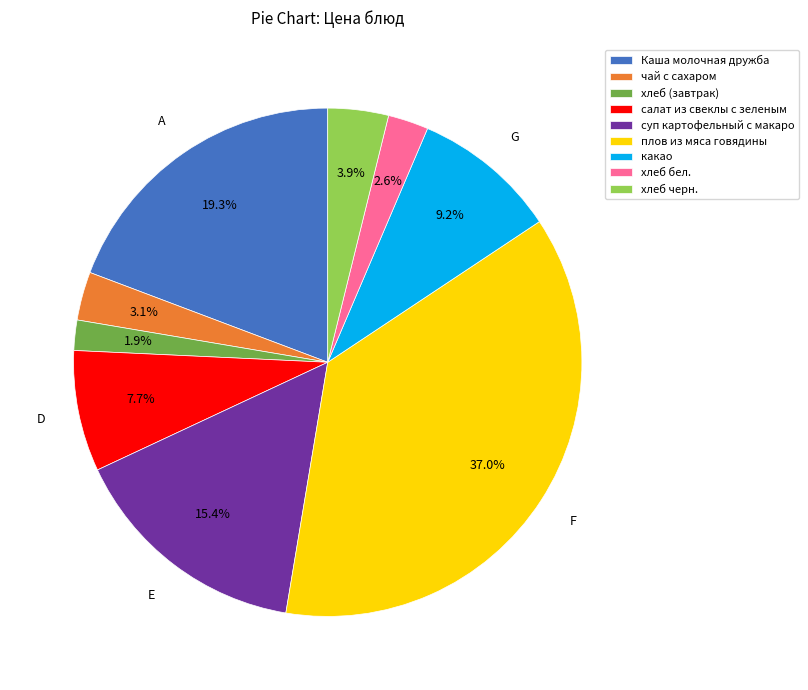

Does Каша молочная дружба account for over 50% of the chart?

No